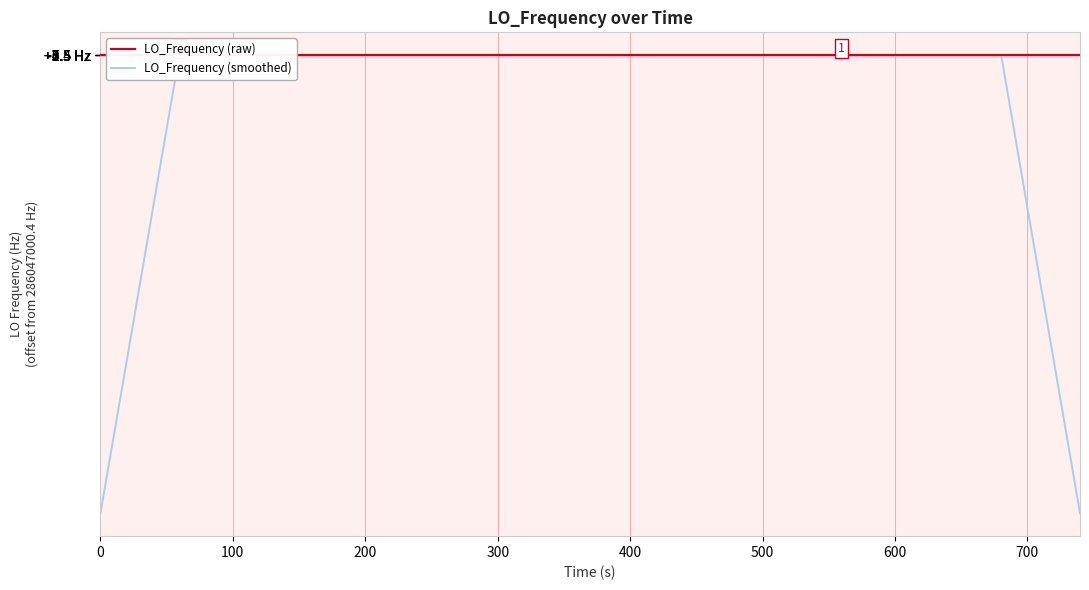

In LO_Frequency (smoothed), how many points are higher than both neighbors (excluding endpoints)?

5